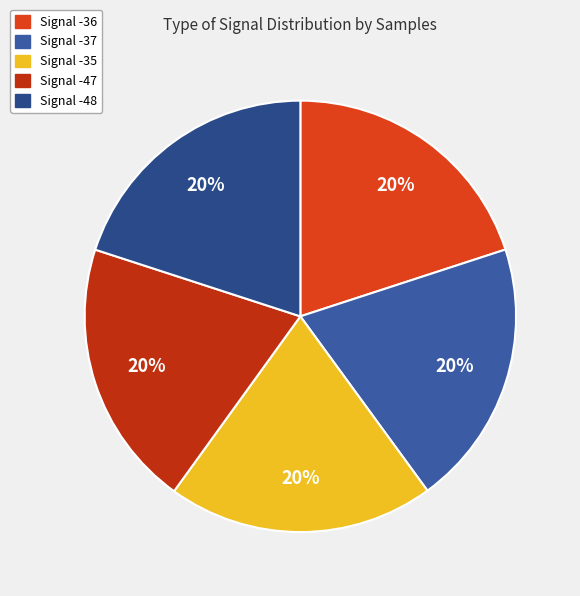

Is there any slice that represents more than half of the pie?

No